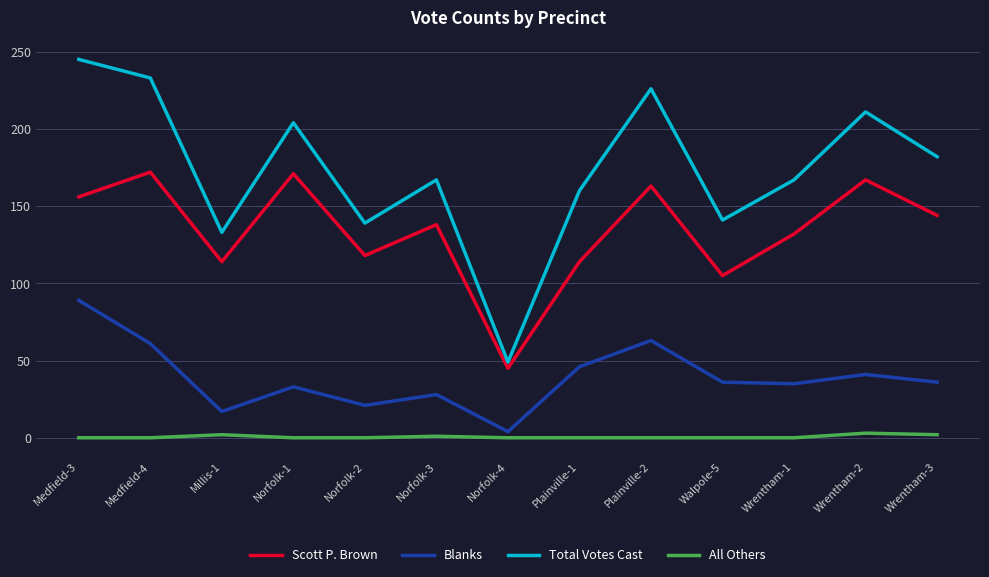

At which label does Total Votes Cast reach its minimum?

Norfolk-4